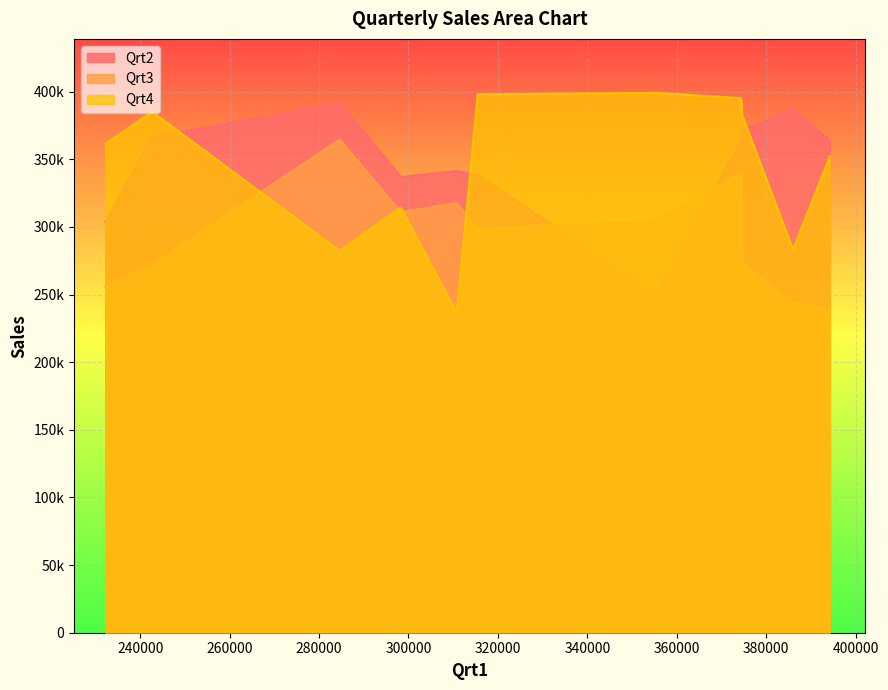

How many values in the Qrt4 series are below 361294?

5